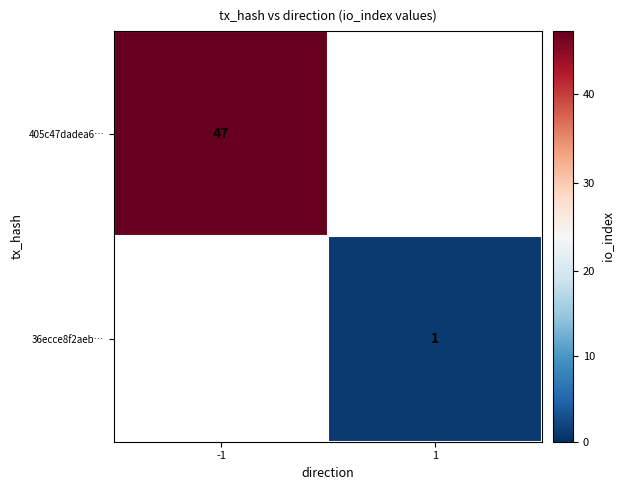

True or false: 36ecce8f2aeb… has a value of 1 at 1.

True